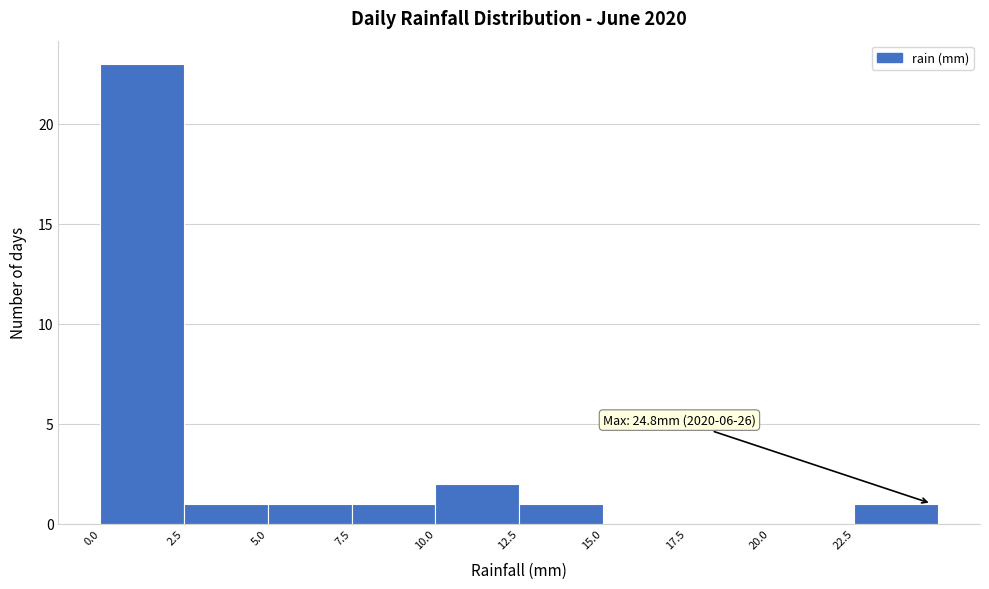

Which range on the x-axis has the tallest bar?

0.0 to 2.5